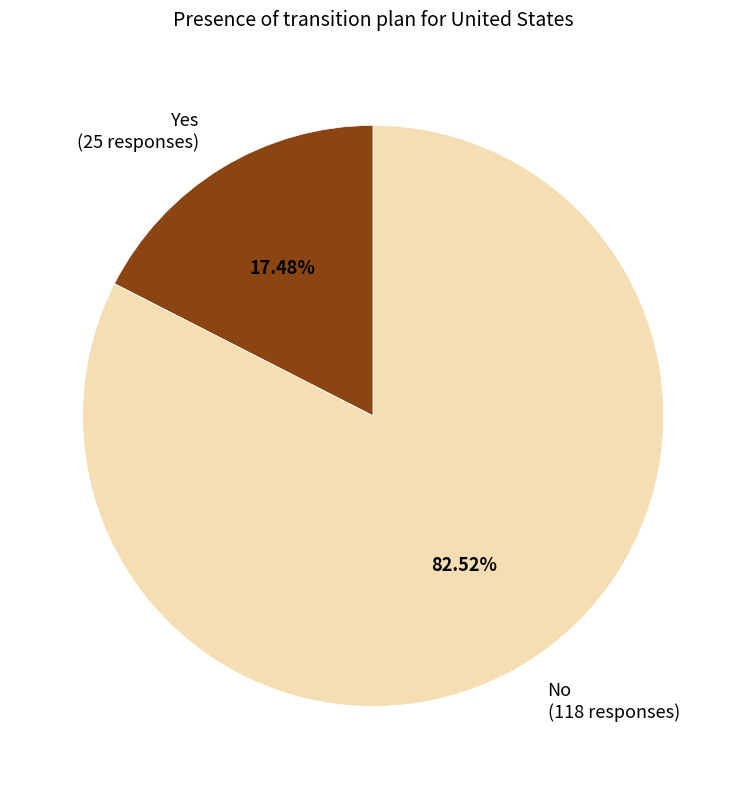

Rank the categories by value from lowest to highest.

Yes, No